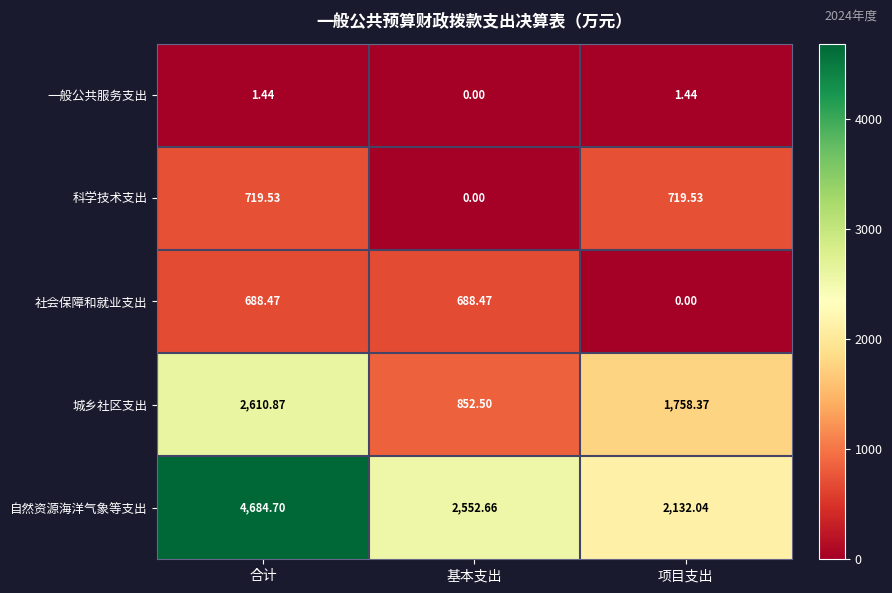

At which category does the chart reach its peak across all series?

合计